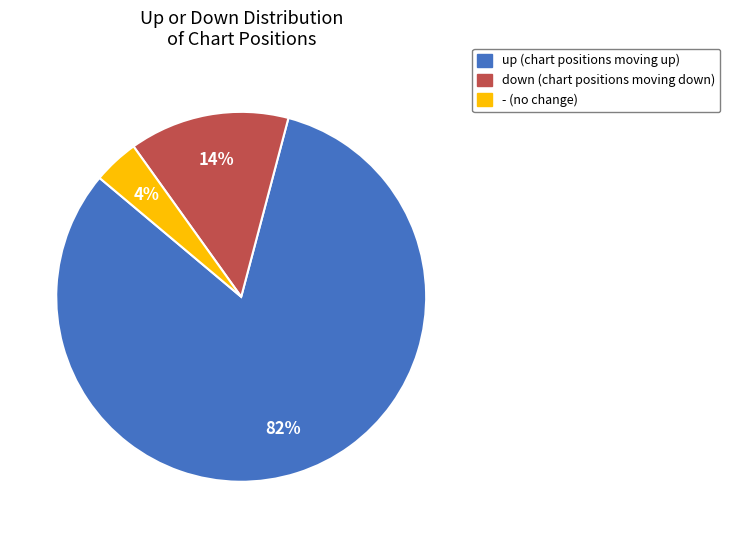

Count the number of slices in the pie.

3